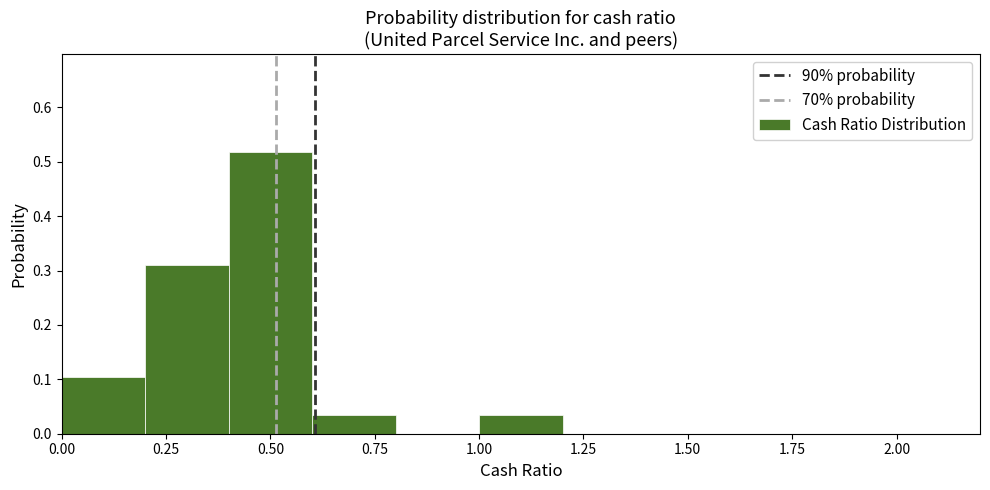

Reading left to right, list every bar in this chart as the range it spans on the x-axis followed by its height. The values are not printed on the chart, so give them approximately, as read against the axis.

0.0 to 0.2: 0.10
0.2 to 0.4: 0.31
0.4 to 0.6: 0.52
0.6 to 0.8: 0.03
0.8 to 1.0: 0
1.0 to 1.2: 0.03
1.2 to 1.4: 0
1.4 to 1.6: 0
1.6 to 1.8: 0
1.8 to 2.0: 0